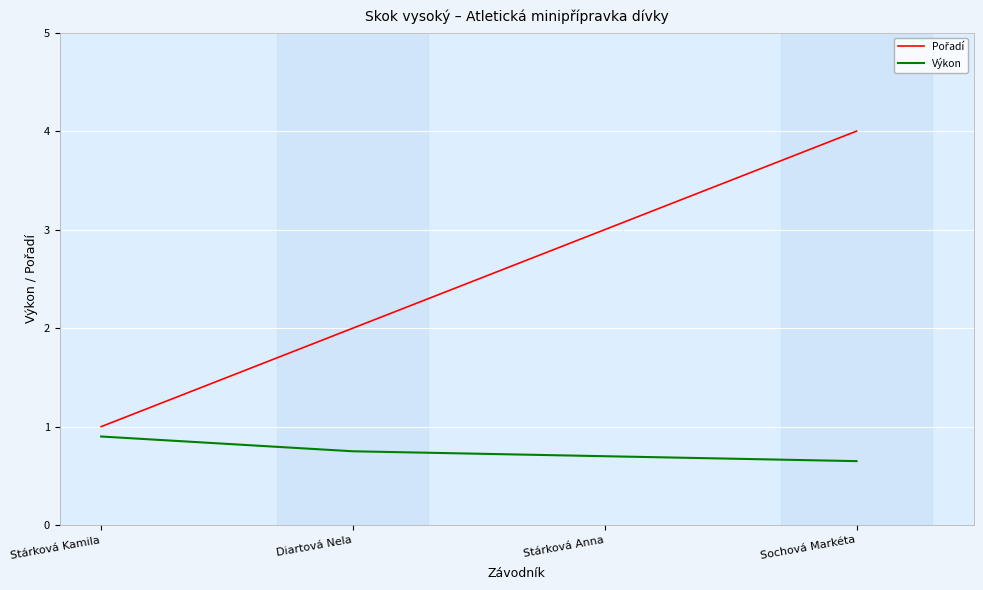

What is the total value across all series at Sochová Markéta?

4.7